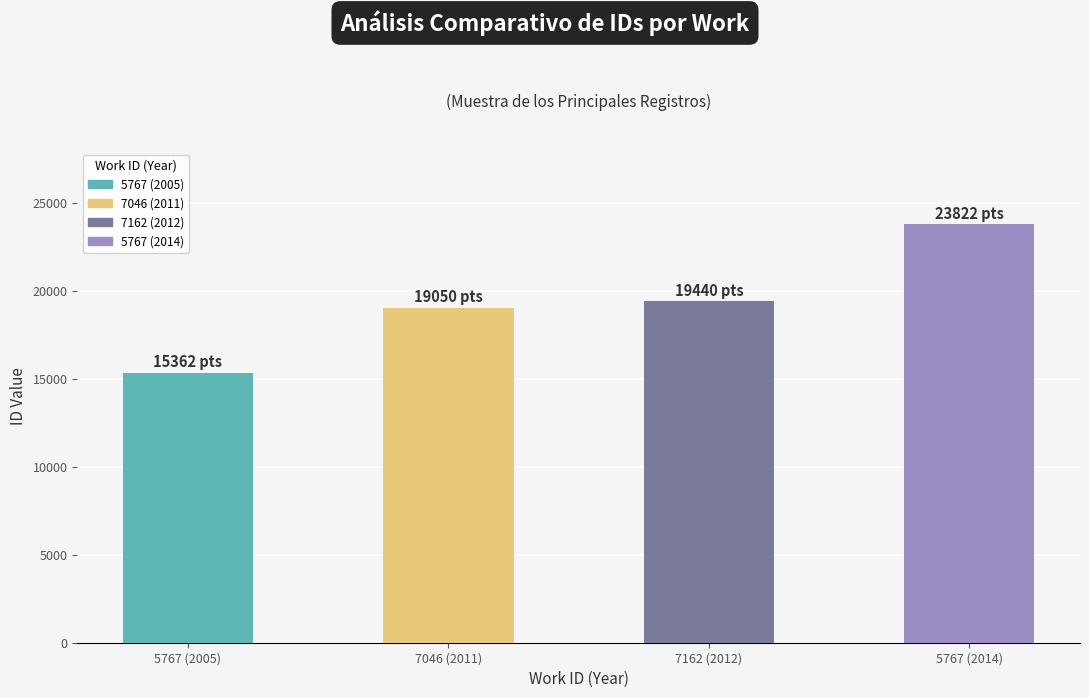

Reading right to left, transcribe all the data shown in this chart.

5767 (2014)=23822	7162 (2012)=19440	7046 (2011)=19050	5767 (2005)=15362